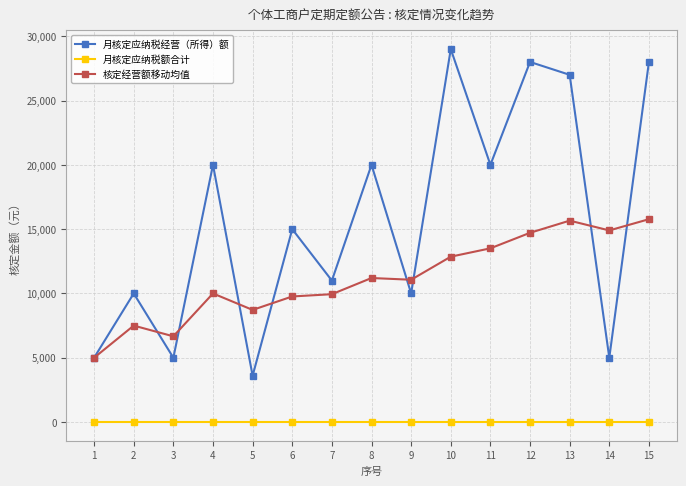

At which label does 月核定应纳税经营（所得）额 reach its minimum?

5